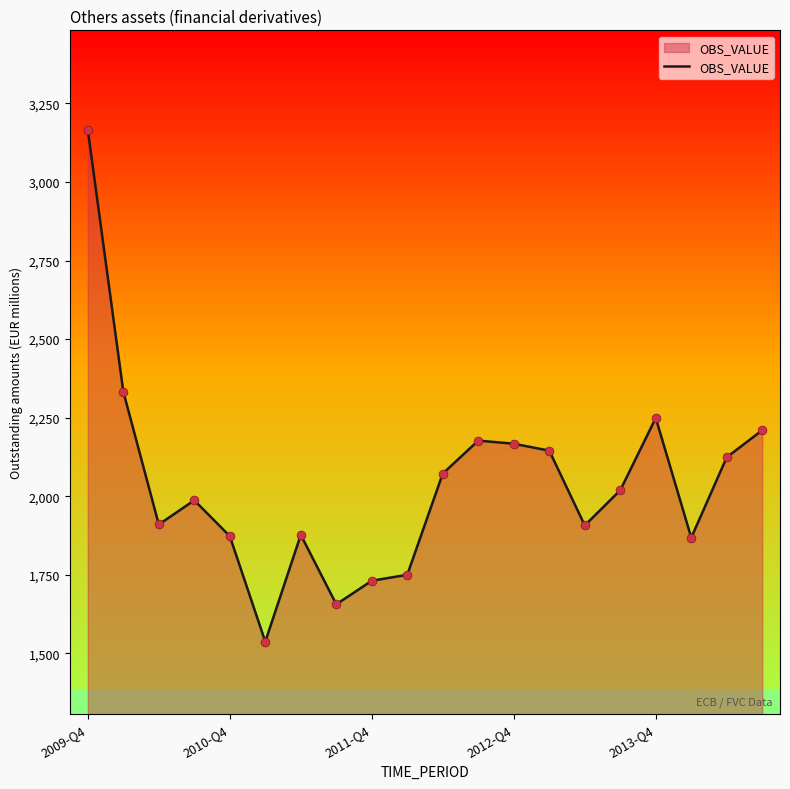

What is the difference between the maximum and minimum values?

1629